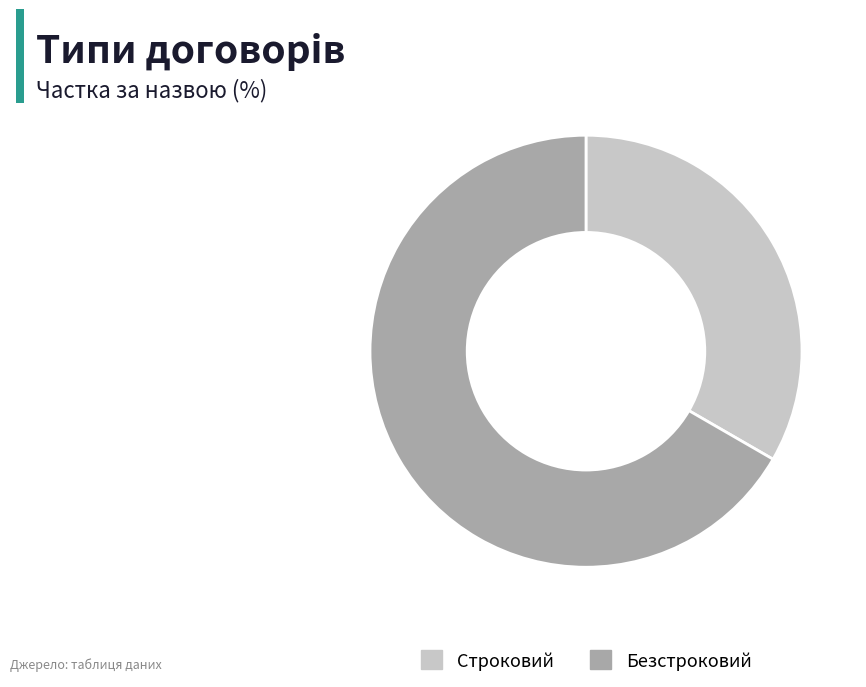

Does Строковий represent more than half of the total?

No